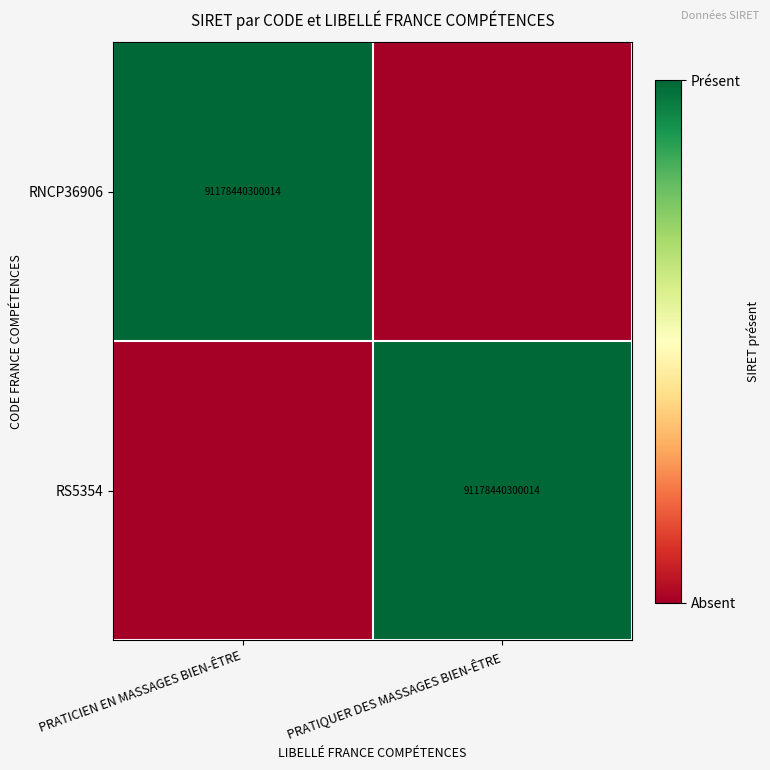

The RNCP36906 series shows 91178440300014 at PRATICIEN EN MASSAGES BIEN-ÊTRE. True or false?

True